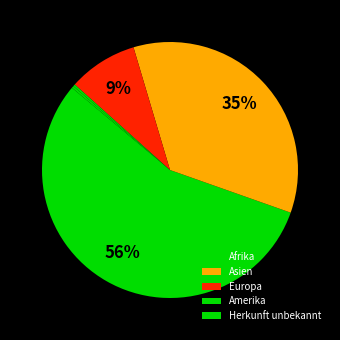

How many slices are in this pie chart?

5